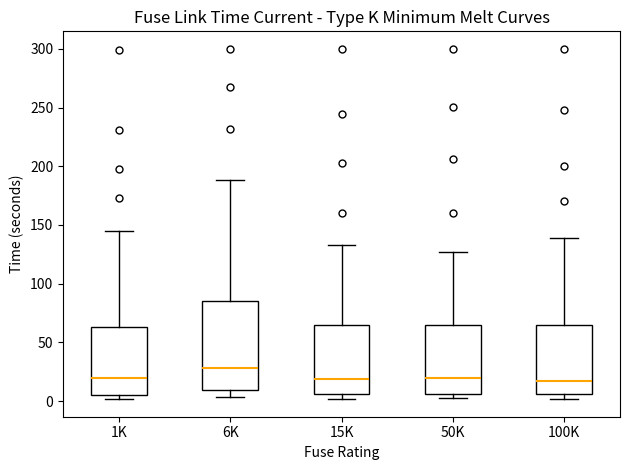

Reading left to right, transcribe this box plot: for each box, give where its median line is, the range the box spans, and where its two whiskers end, as read against the y-axis. The values are not printed on the chart, so give them approximately, as read against the axis.

1K: median 20, box 5 to 65, whiskers 0 to 145
6K: median 30, box 10 to 85, whiskers 5 to 190
15K: median 20, box 5 to 65, whiskers 0 to 135
50K: median 20, box 5 to 65, whiskers 0 to 125
100K: median 15, box 5 to 65, whiskers 0 to 140